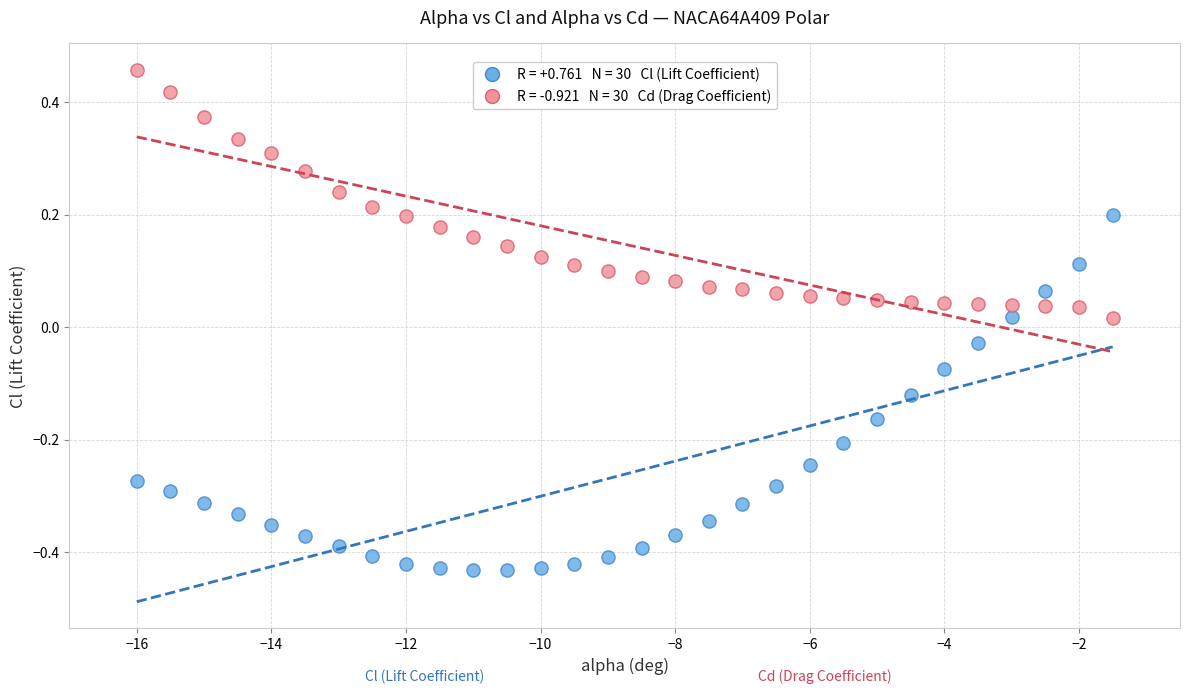

Across all data points, what is the range of X values (max minus min)?

14.5